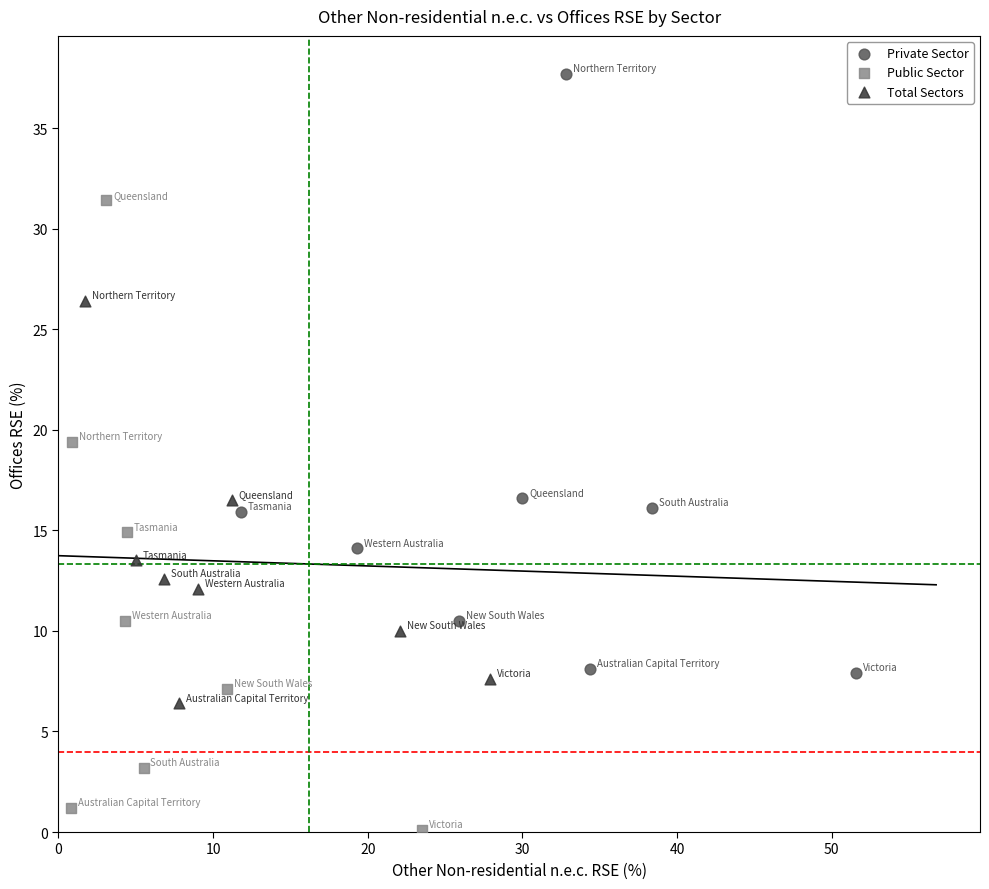

Which series reaches the maximum Y coordinate?

Private Sector